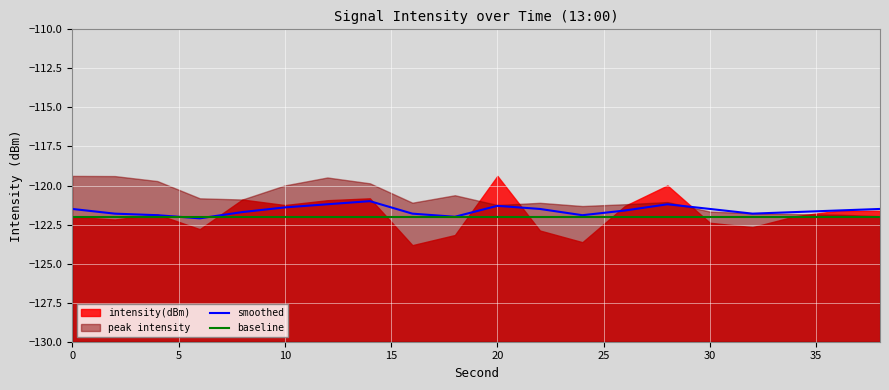

Is the value of smoothed at 0 greater than the value of baseline at 0?

Yes